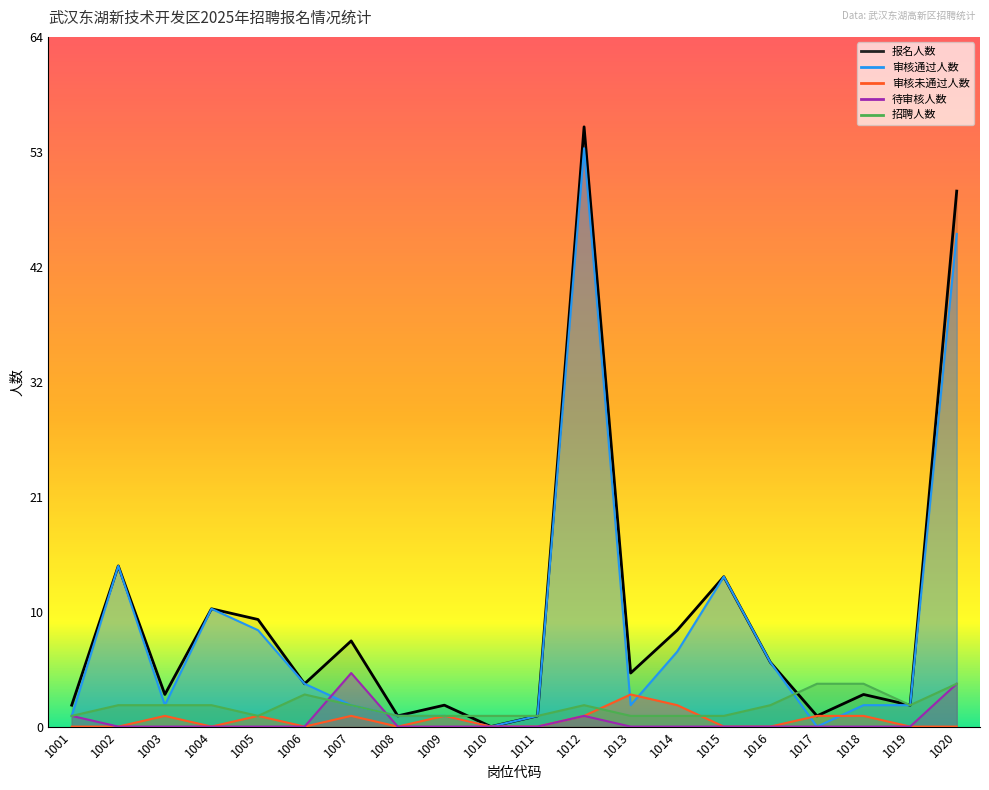

The value of 审核未通过人数 at 1020 is 2. True or false?

False